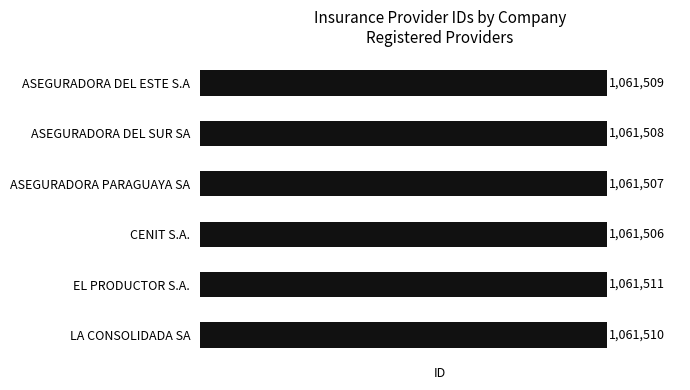

Which category has the lowest value across all series?

CENIT S.A.